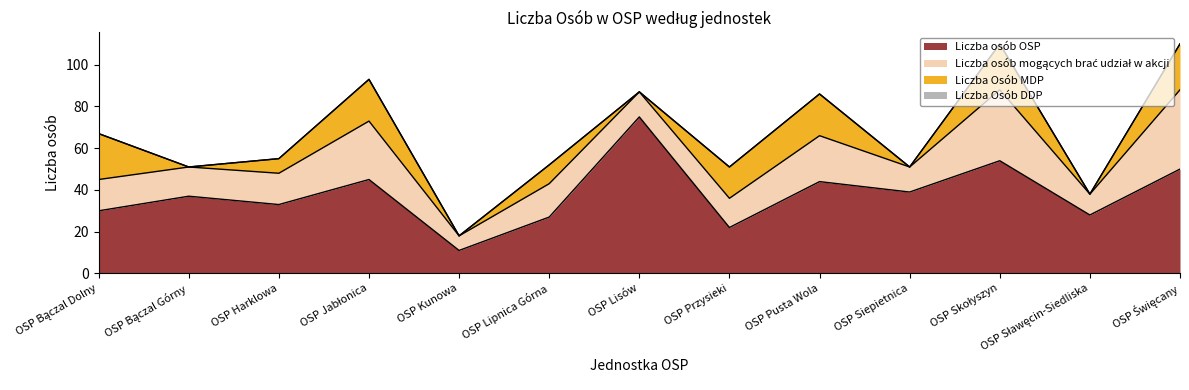

What are all the series names shown in the legend?

Liczba osób OSP, Liczba osób mogących brać udział w akcji, Liczba Osób MDP, Liczba Osób DDP